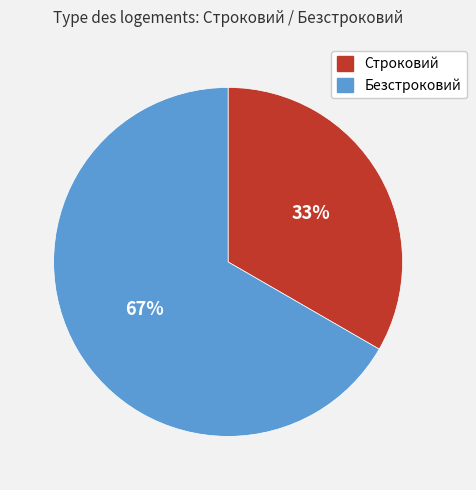

Rank the categories by value from lowest to highest.

Строковий, Безстроковий